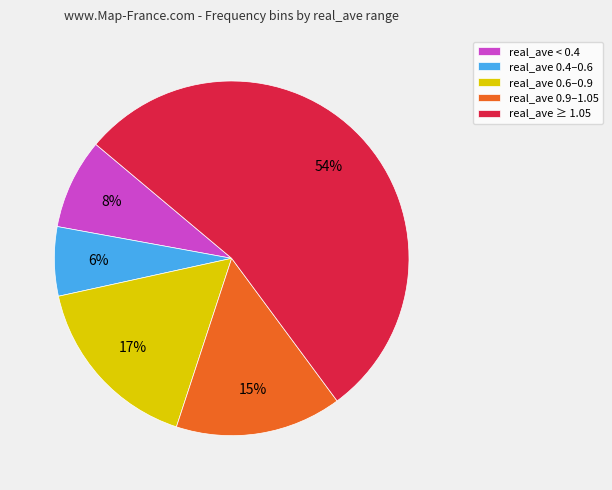

To the nearest percent, what portion does real_ave 0.9–1.05 represent?

15%